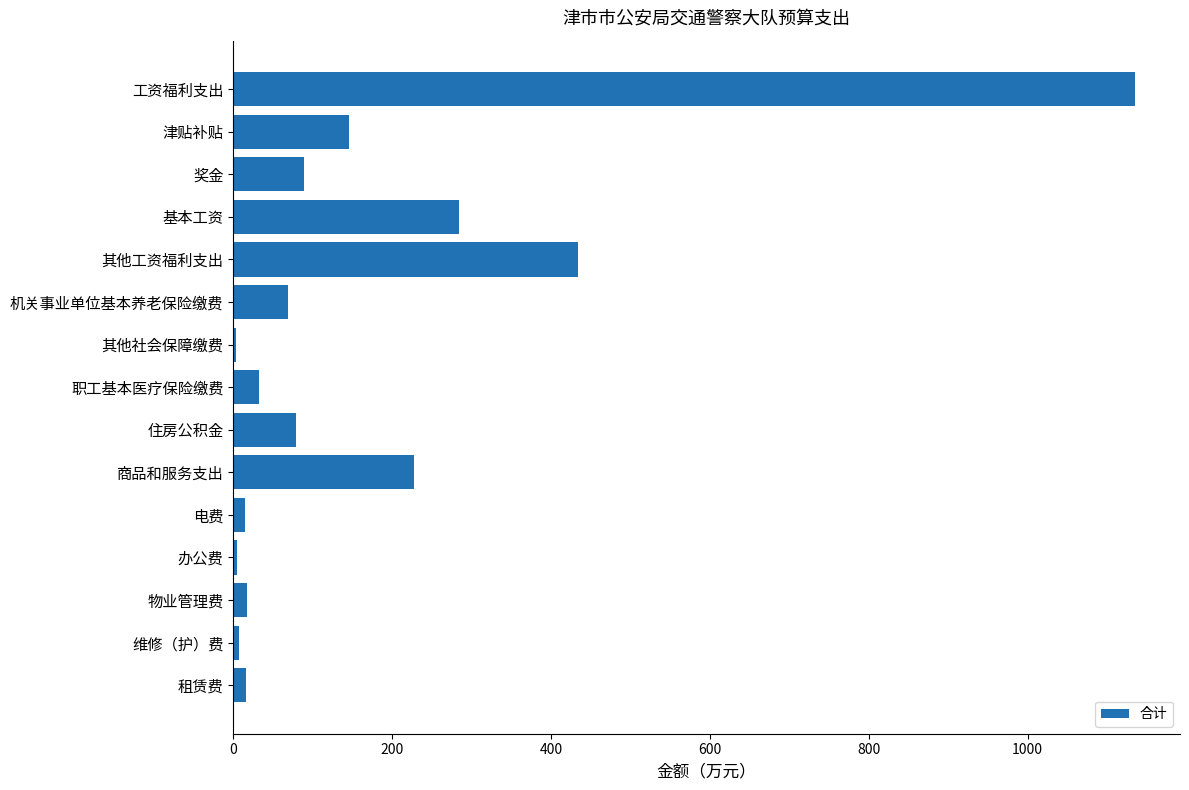

At which label is the value closest to 568?

其他工资福利支出